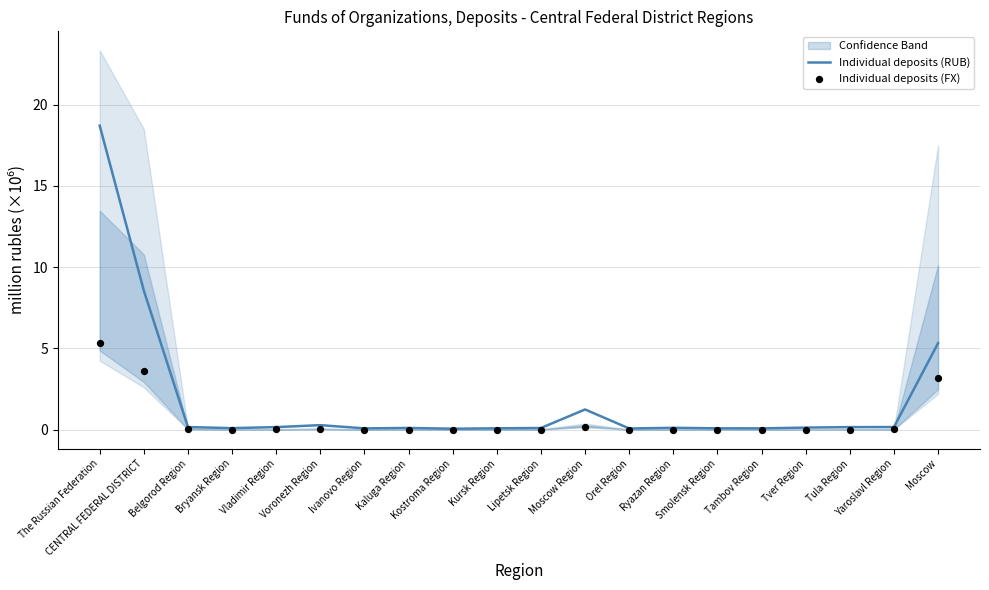

Which series reaches the maximum Y coordinate?

Individual deposits (RUB)